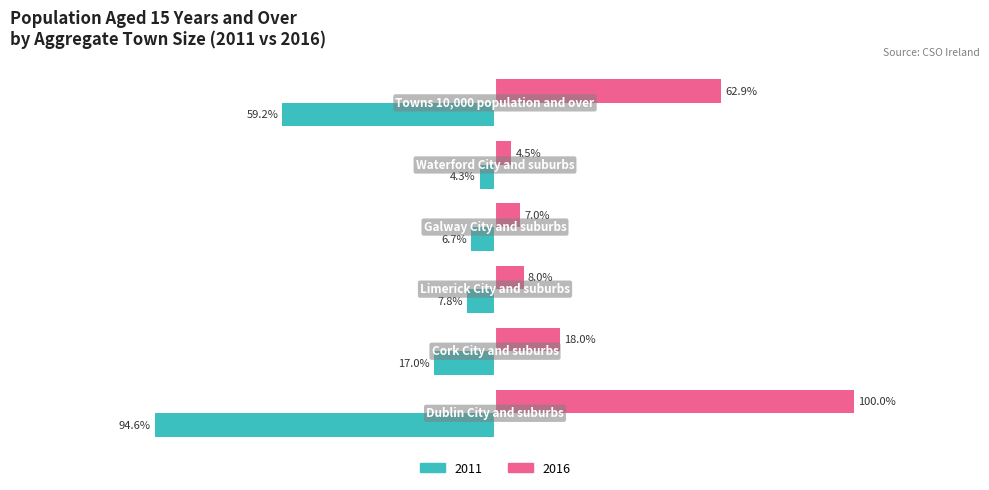

What are all the series names shown in the legend?

2011, 2016